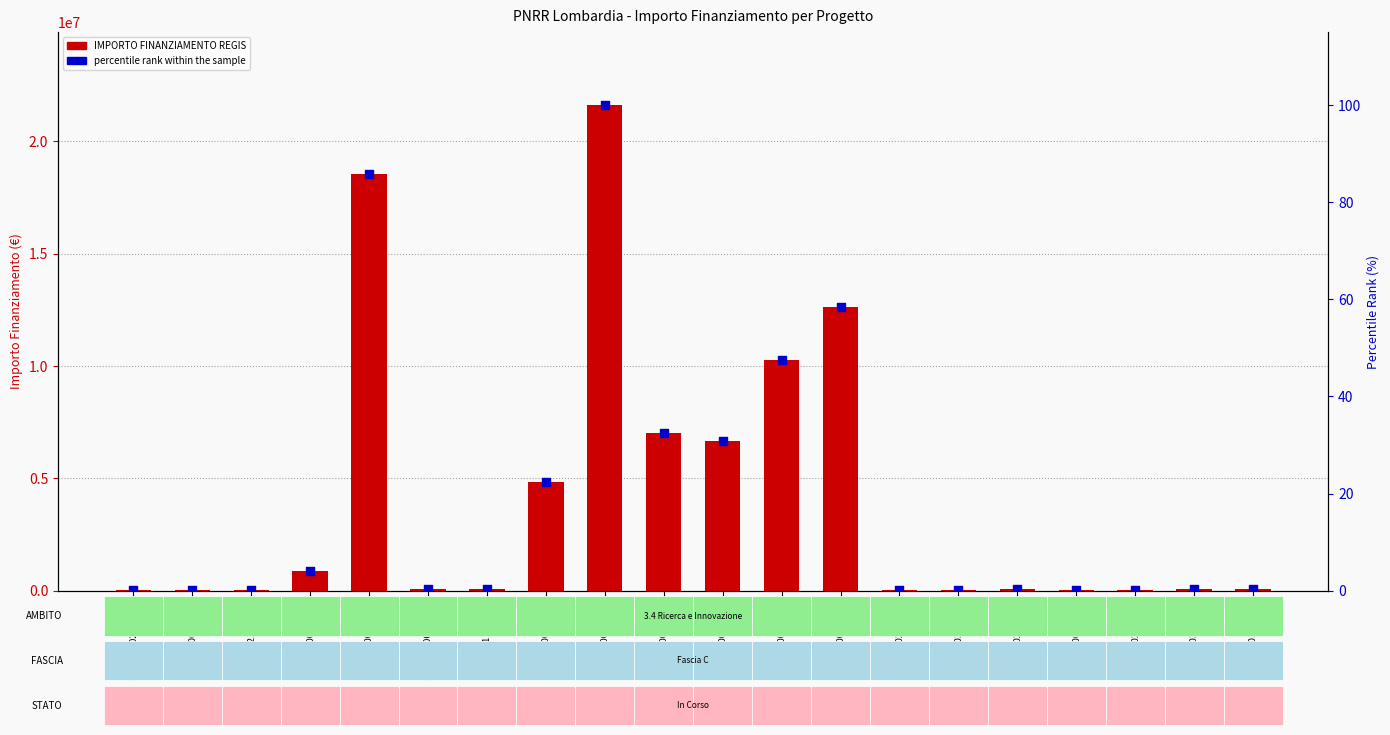

What are all the series names shown in the legend?

IMPORTO FINANZIAMENTO REGIS, percentile rank within the sample